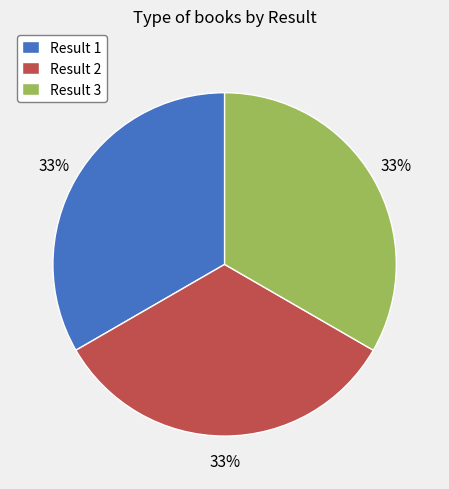

What is the ratio of the value at Result 3 to the value at Result 2?

1.0